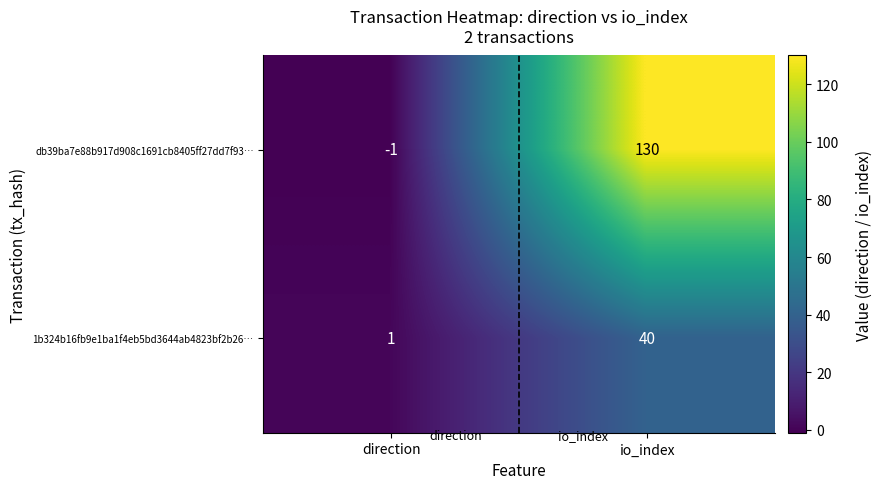

What is the sum of the 1b324b16fb9e1ba1f4eb5bd3644ab4823bf2b26… values at io_index and direction?

41